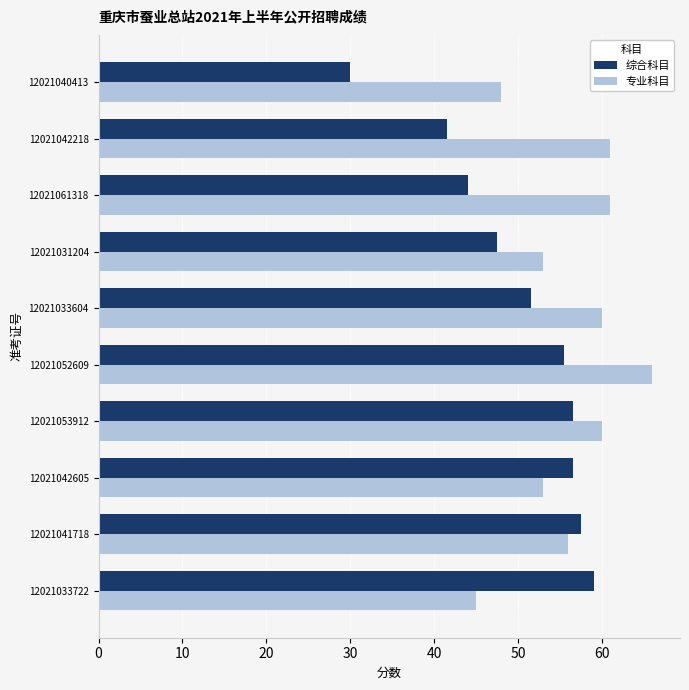

Which series has the largest total across all categories?

专业科目